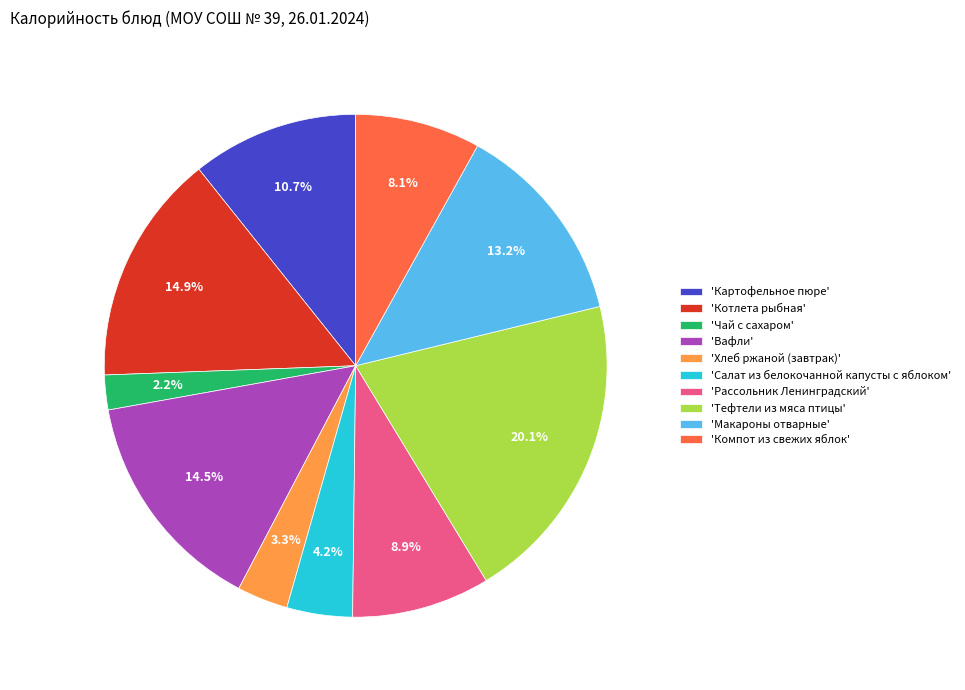

What is the total percentage of 'Котлета рыбная' and 'Рассольник Ленинградский'?

23.8%